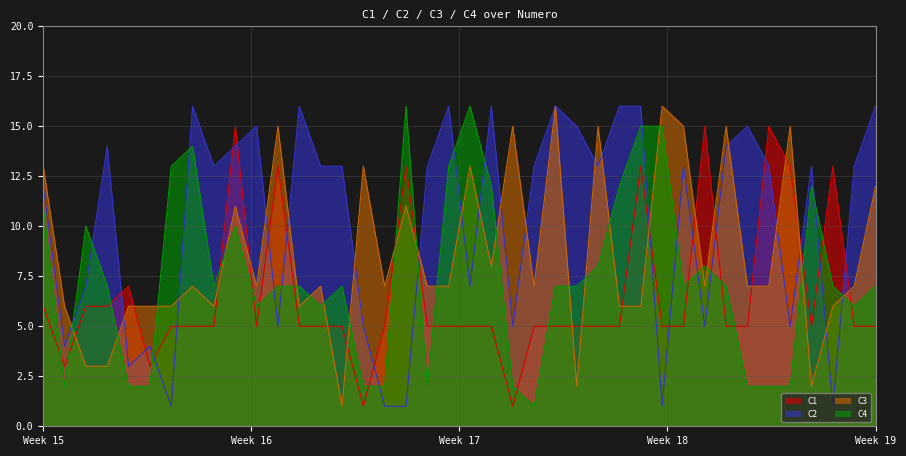

What is the difference between the second highest and minimum values in the C1 series?

14